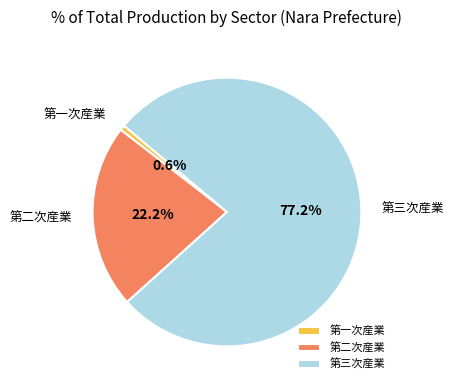

Approximately how many times larger is the value at 第二次産業 compared to 第一次産業?

35.1